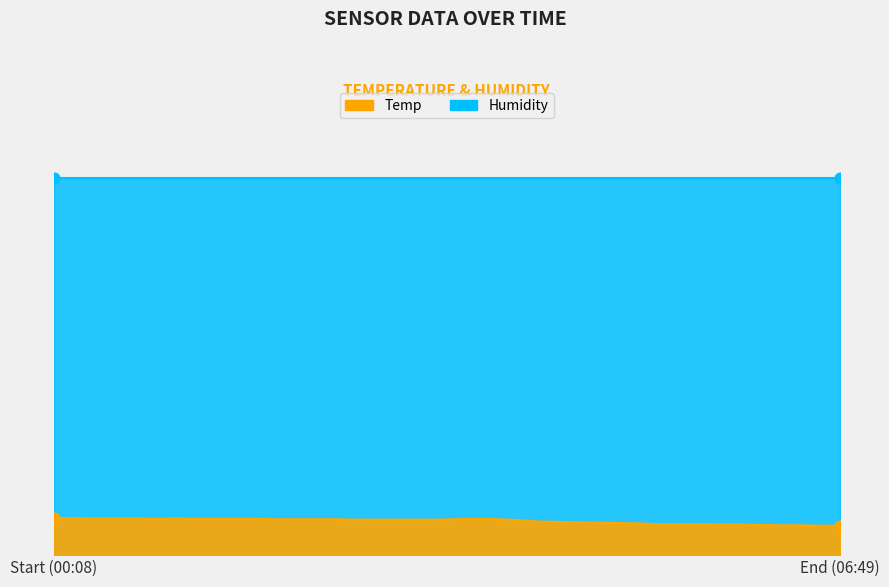

Approximately how many times larger is the value at 03:29 compared to 02:39?

1.0